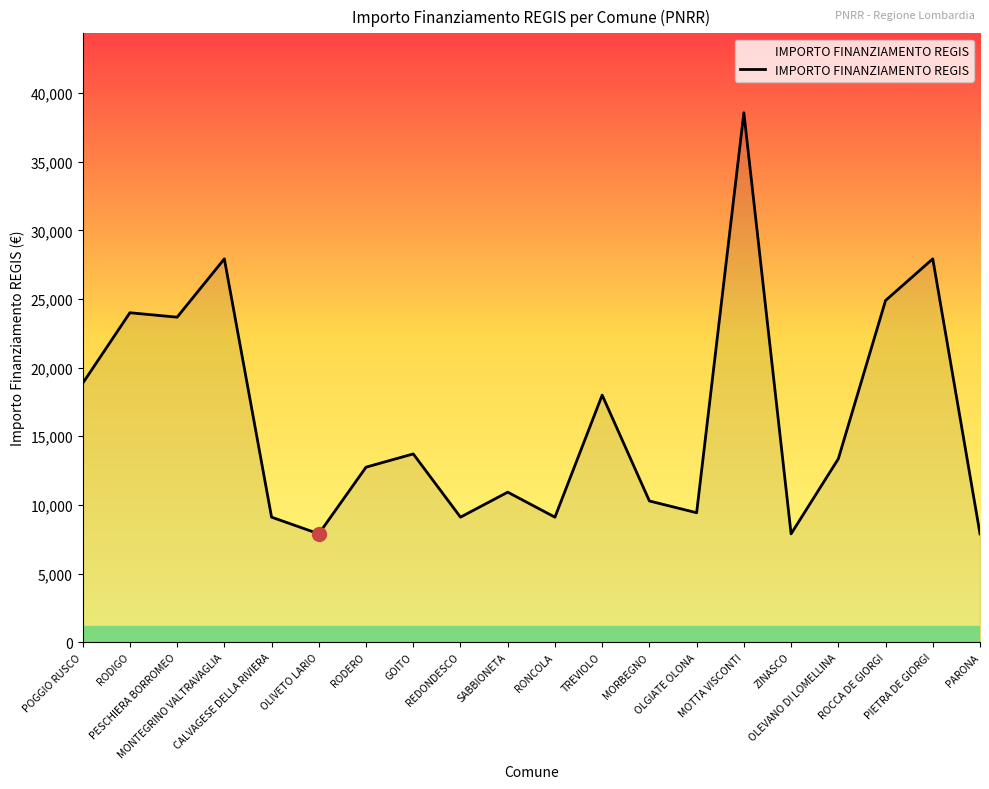

What is the smallest value displayed?

7891